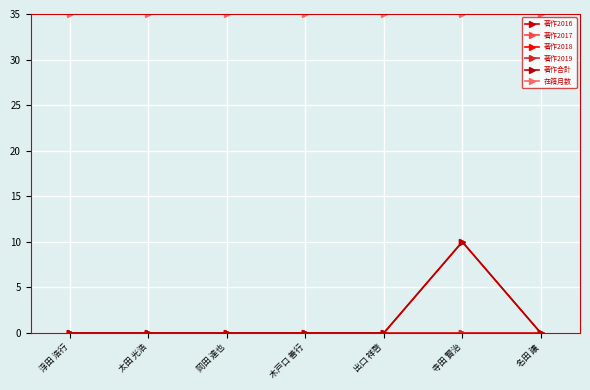

Reading left to right, extract all data points from this chart.

著作2016: 浮田 浩行=0	太田 光浩=0	岡田 達也=0	木戸口 善行=0	出口 祥啓=0	寺田 賢治=0	名田 譲=0
著作2017: 浮田 浩行=0	太田 光浩=0	岡田 達也=0	木戸口 善行=0	出口 祥啓=0	寺田 賢治=0	名田 譲=0
著作2018: 浮田 浩行=0	太田 光浩=0	岡田 達也=0	木戸口 善行=0	出口 祥啓=0	寺田 賢治=10	名田 譲=0
著作2019: 浮田 浩行=0	太田 光浩=0	岡田 達也=0	木戸口 善行=0	出口 祥啓=0	寺田 賢治=0	名田 譲=0
著作合計: 浮田 浩行=0	太田 光浩=0	岡田 達也=0	木戸口 善行=0	出口 祥啓=0	寺田 賢治=10	名田 譲=0
在籍月数: 浮田 浩行=35	太田 光浩=35	岡田 達也=35	木戸口 善行=35	出口 祥啓=35	寺田 賢治=35	名田 譲=35